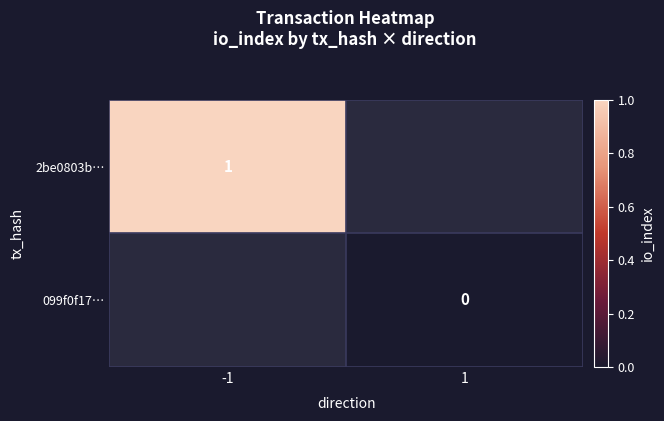

Is it true that 2be0803b… equals 2 at -1?

False